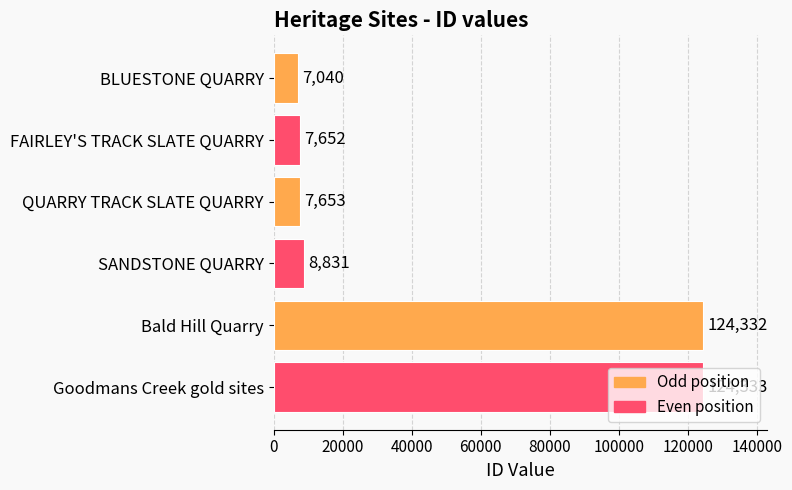

Is it true that the value at Bald Hill Quarry is 86728?

False